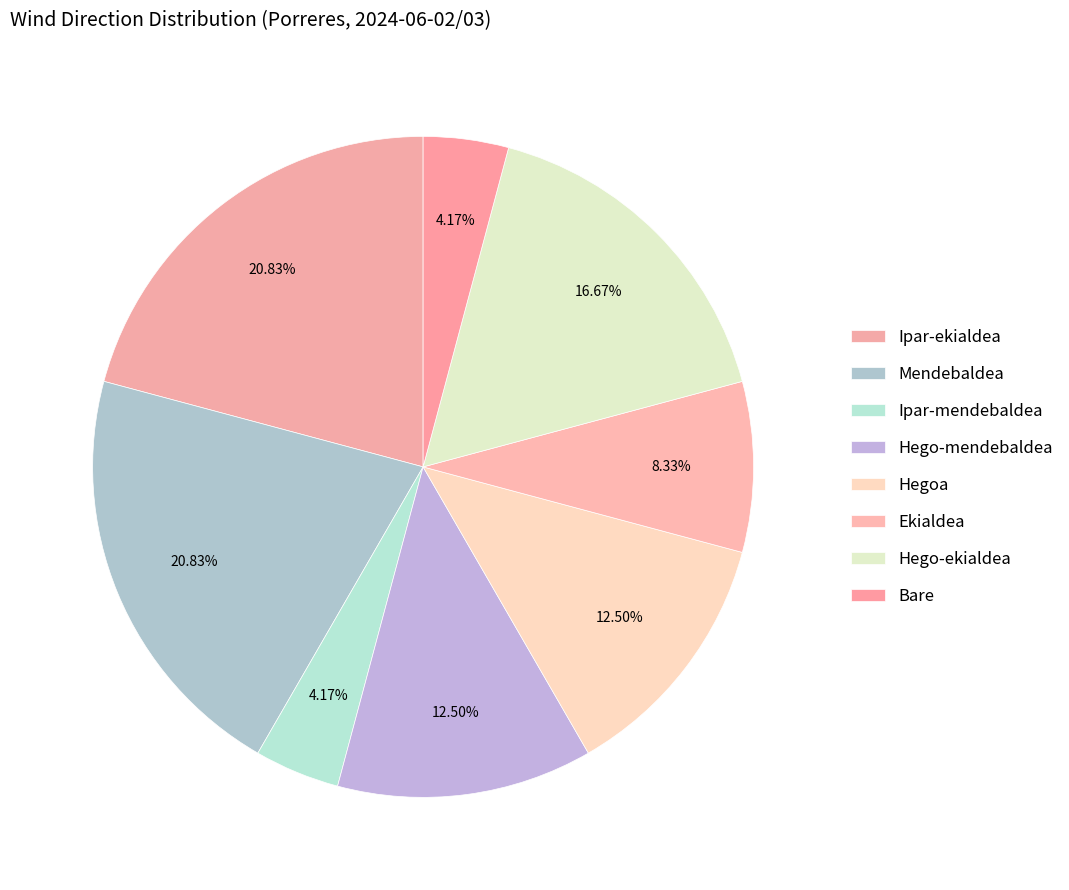

Between Ipar-ekialdea and Hegoa, which is larger?

Ipar-ekialdea